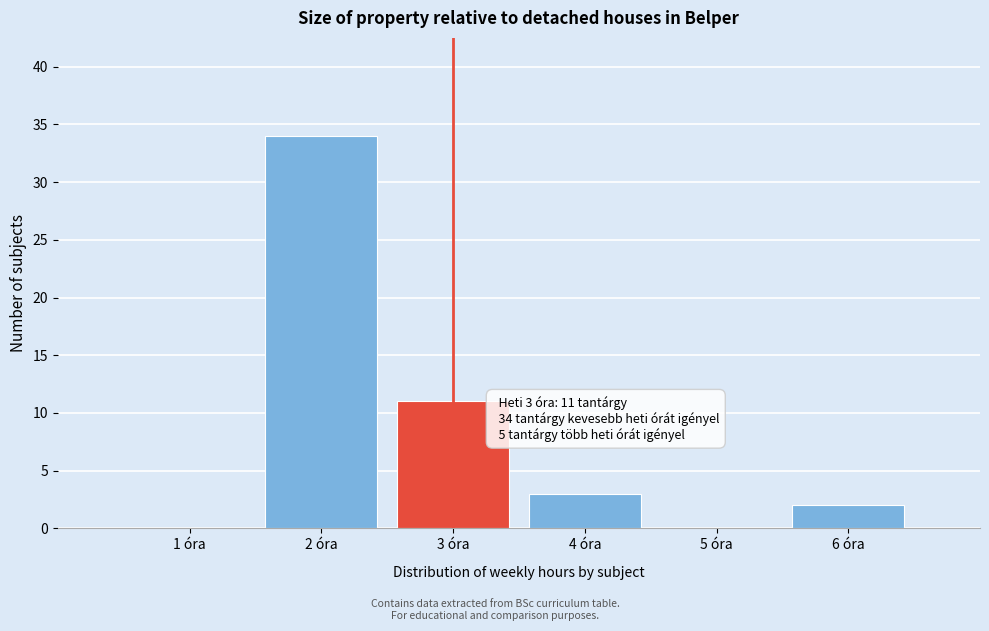

Which range on the x-axis has the tallest bar?

1.5 to 2.5